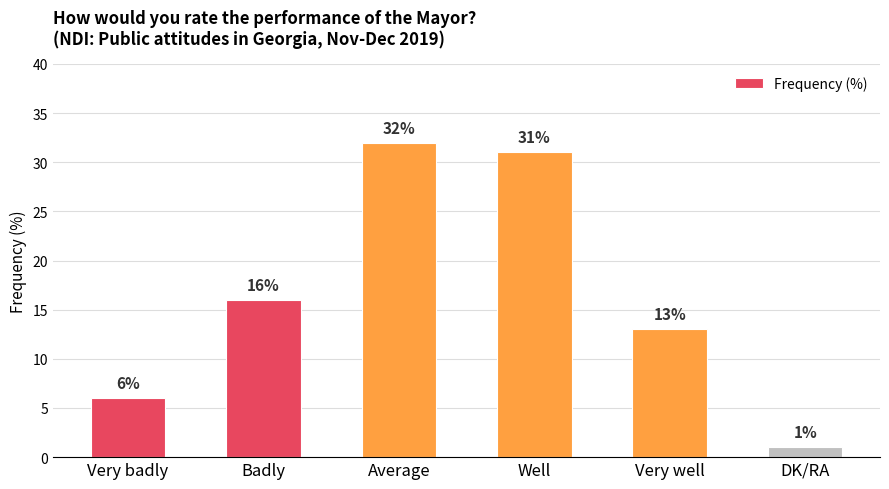

What is the label of the 2nd bar from the left?

Badly